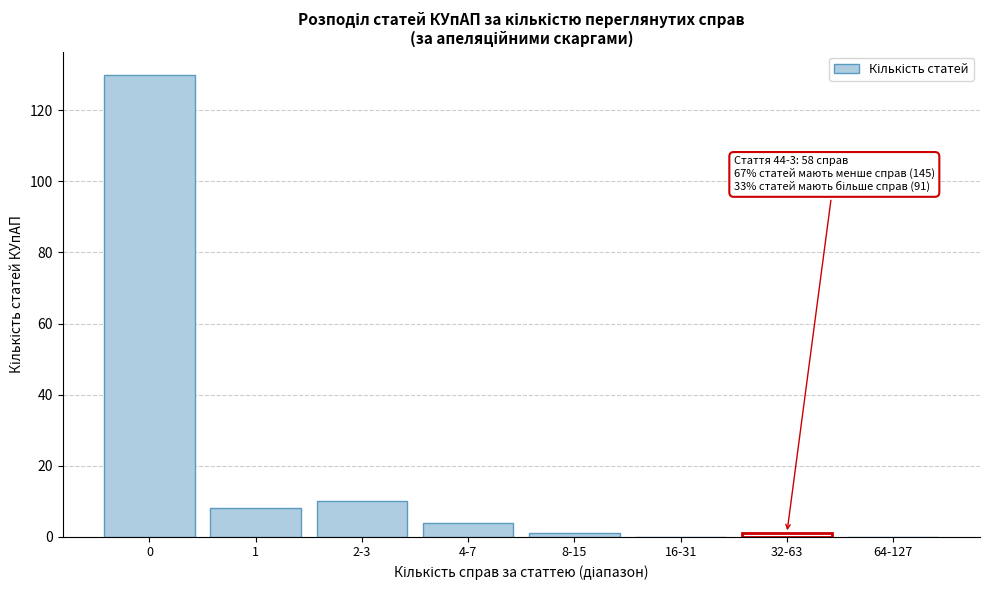

Reading right to left, extract all data points from this chart.

64-127=0	32-63=1	16-31=0	8-15=1	4-7=4	2-3=10	1=8	0=130